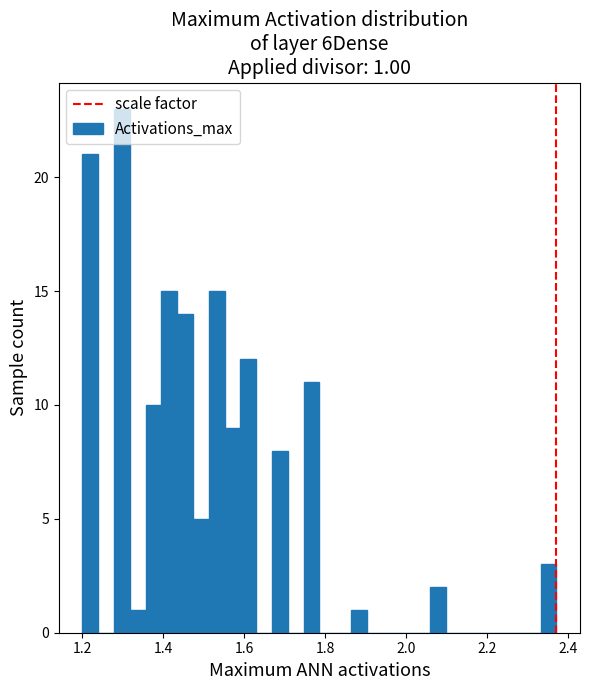

Around what value on the x-axis is the tallest bar? Give the approximate position of its centre, as read against the axis.

1.30